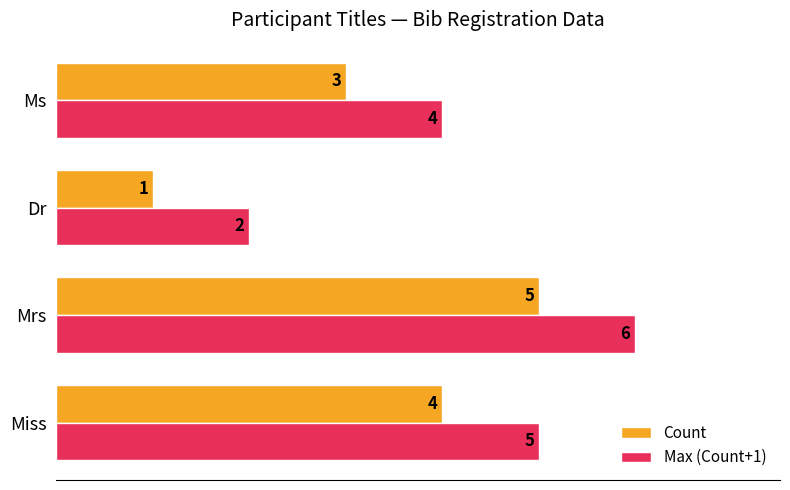

At which category is the sum across all series the highest?

Mrs